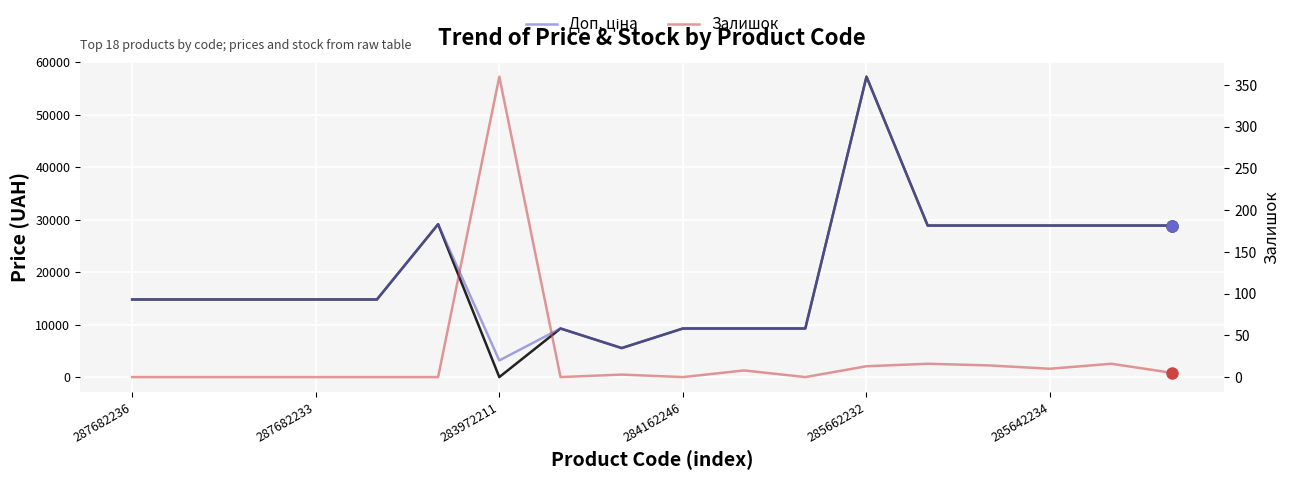

What is the difference between the highest and lowest values at 285642234?

28891.7